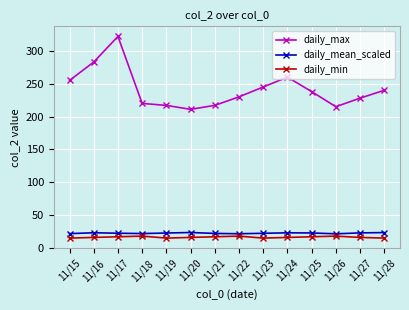

At which category is the sum across all series the highest?

11/17